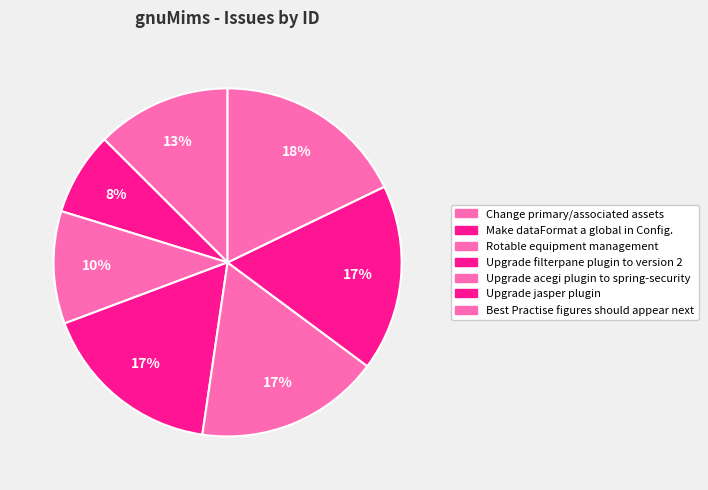

Count the number of slices in the pie.

7